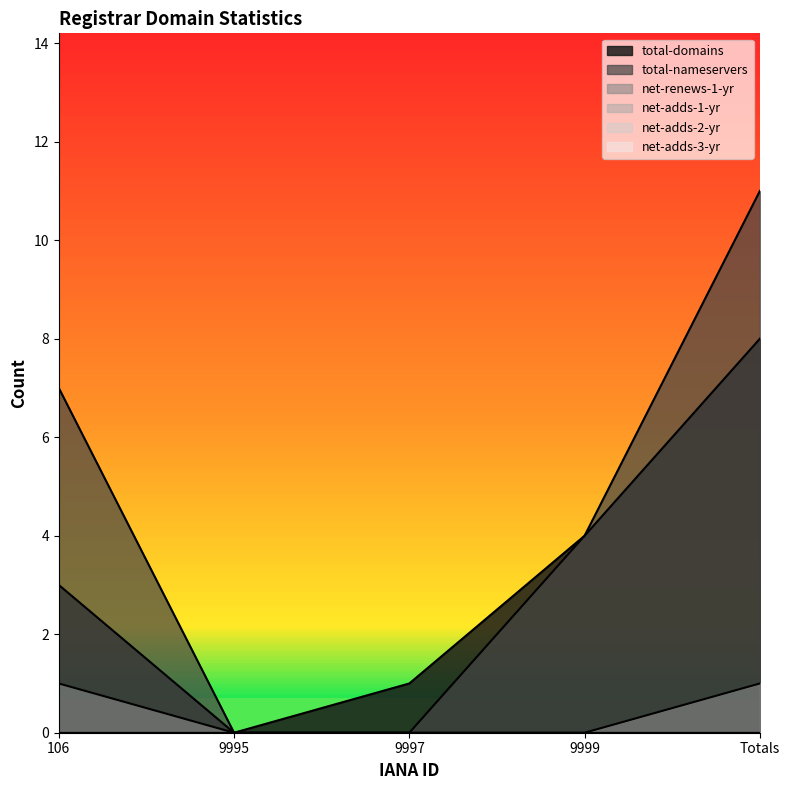

At how many categories does at least one series exceed 1?

3